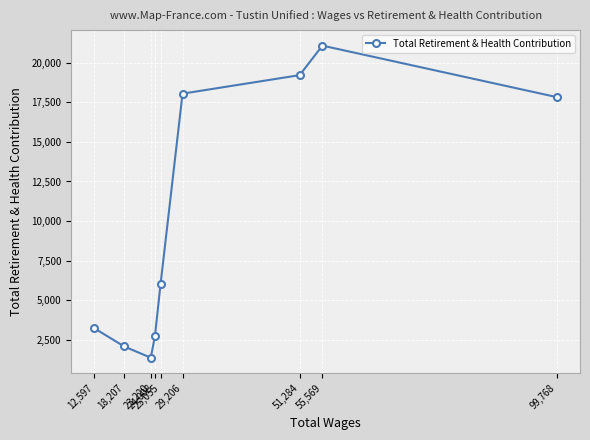

How many points are lower than both their immediate neighbors (excluding endpoints)?

1